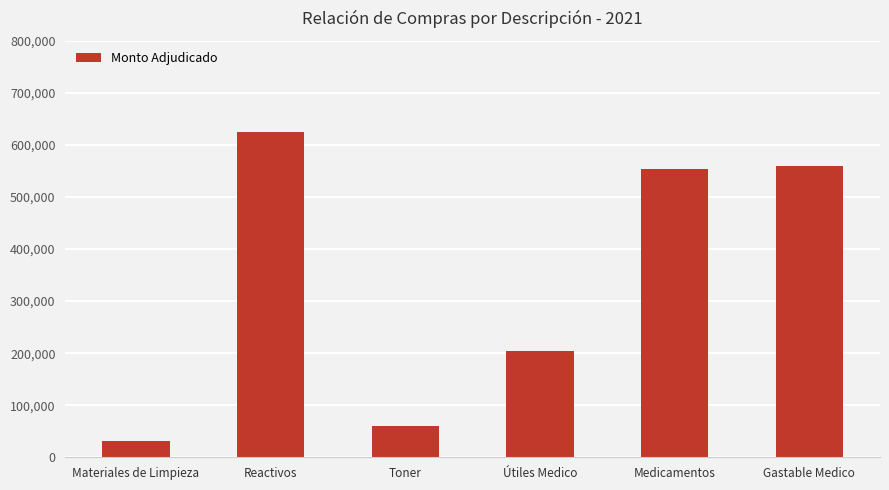

What is the label of the 2nd bar from the left?

Reactivos